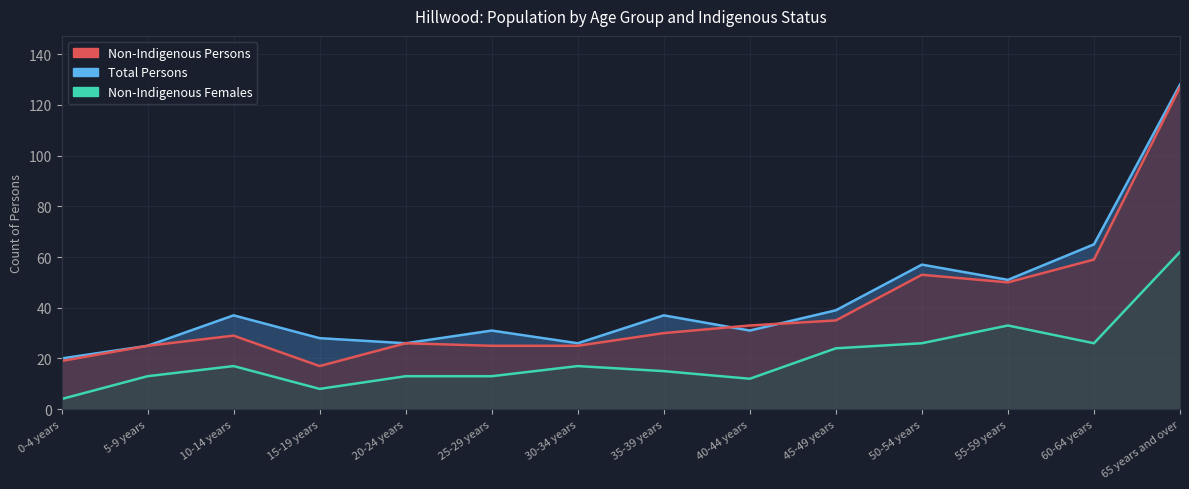

List the series in order of their peak value, lowest first.

Non-Indigenous Females, Non-Indigenous Persons, Total Persons